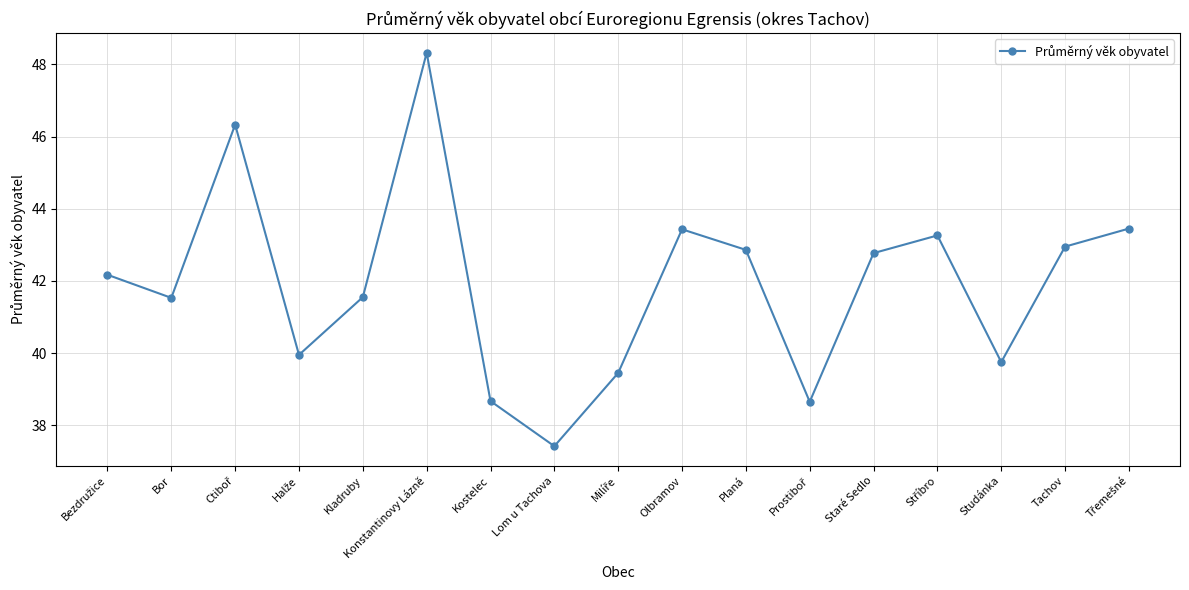

True or false: the data has more than 1 interior local peaks.

True